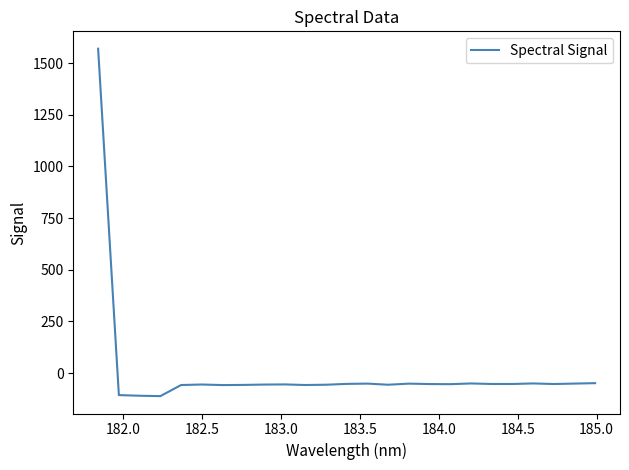

What is the difference between the maximum and minimum values?

1682.1